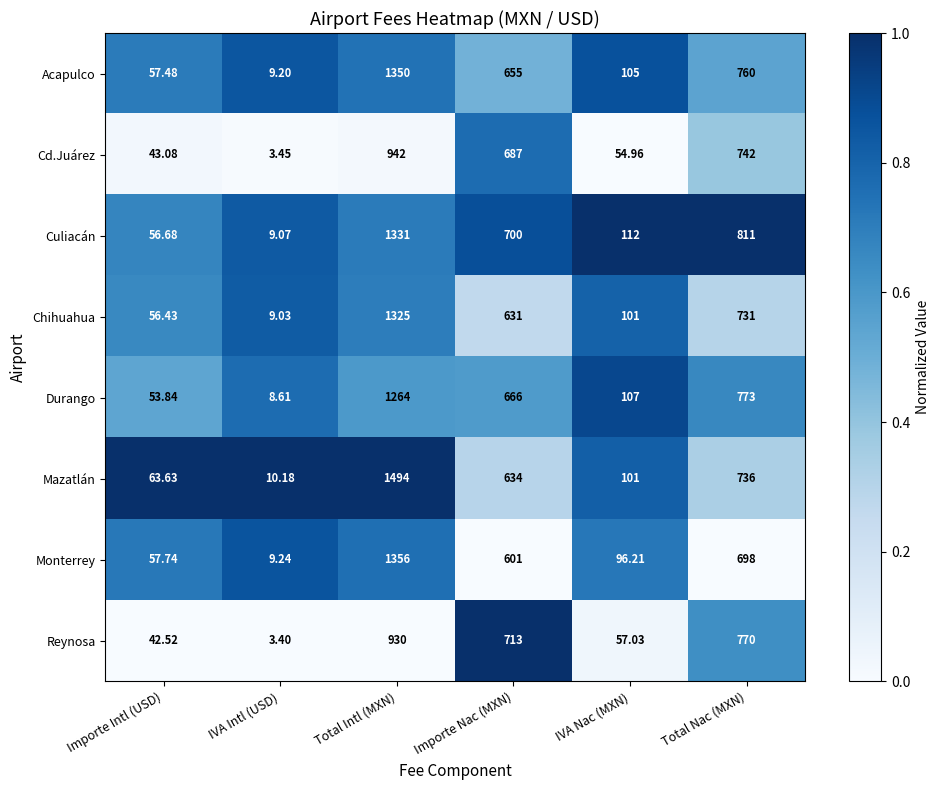

What is the maximum value shown in the chart?

1494.0